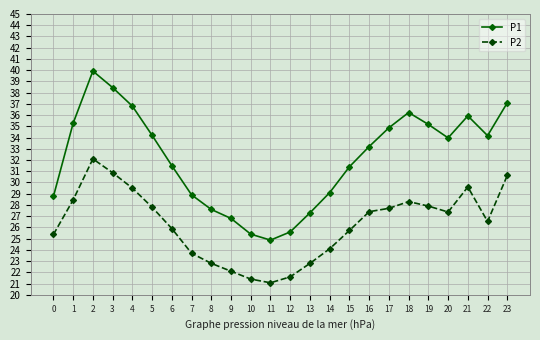

Is the value of P2 at 13 greater than the value of P1 at 22?

No